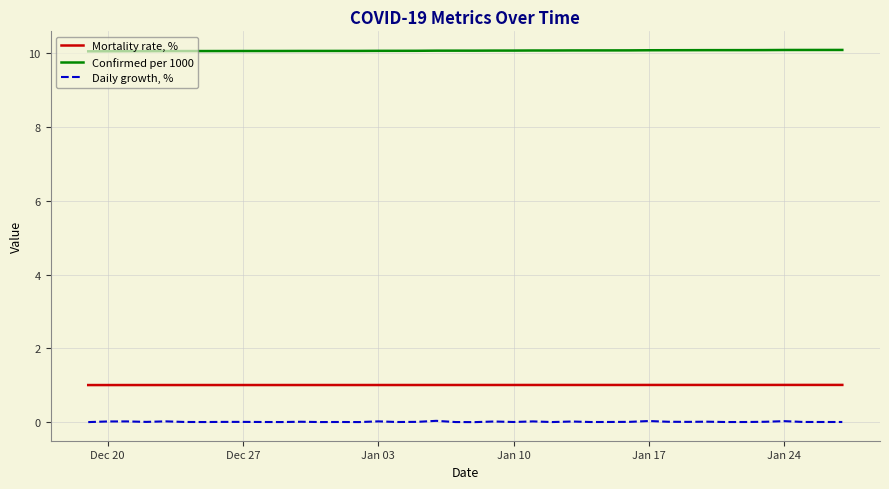

How many distinct data groups are displayed?

3